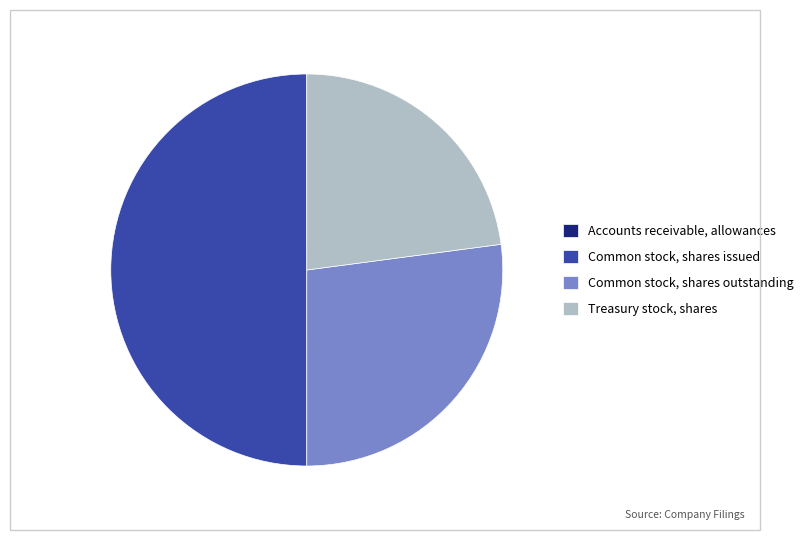

Combined, do Treasury stock, shares and Common stock, shares issued account for over 50%?

Yes